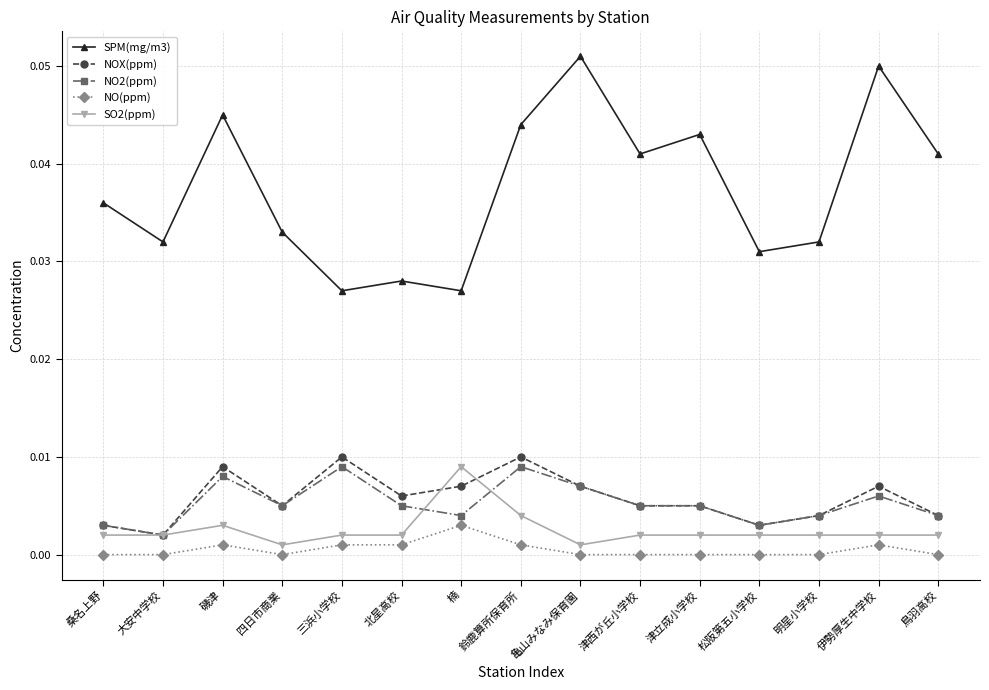

Which series has the largest range (max minus min)?

SPM(mg/m3)